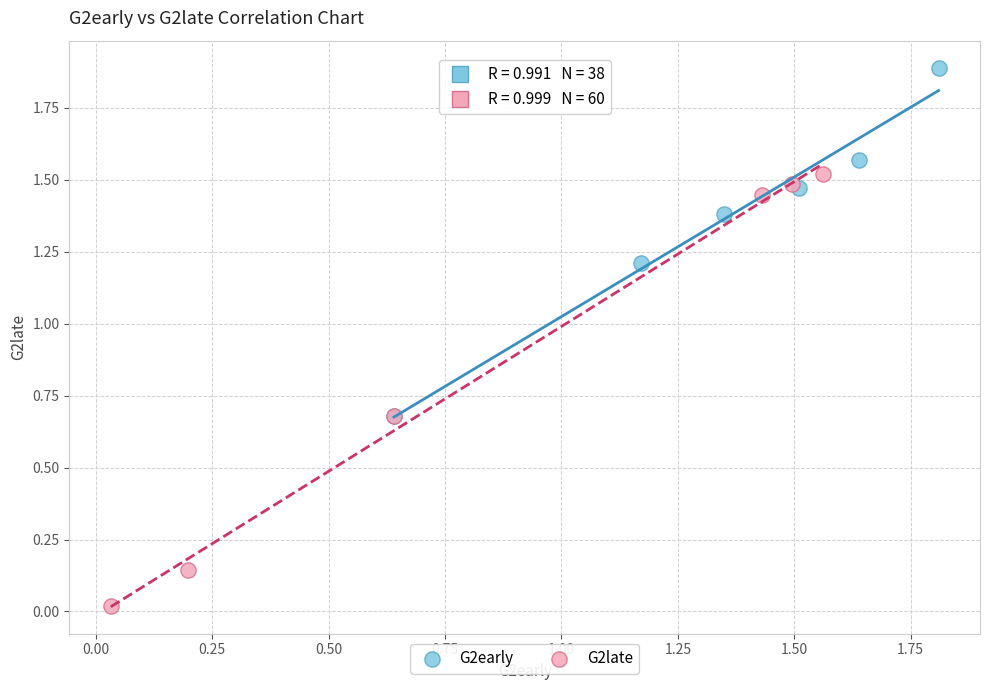

What are all the series names shown in the legend?

G2early, G2late